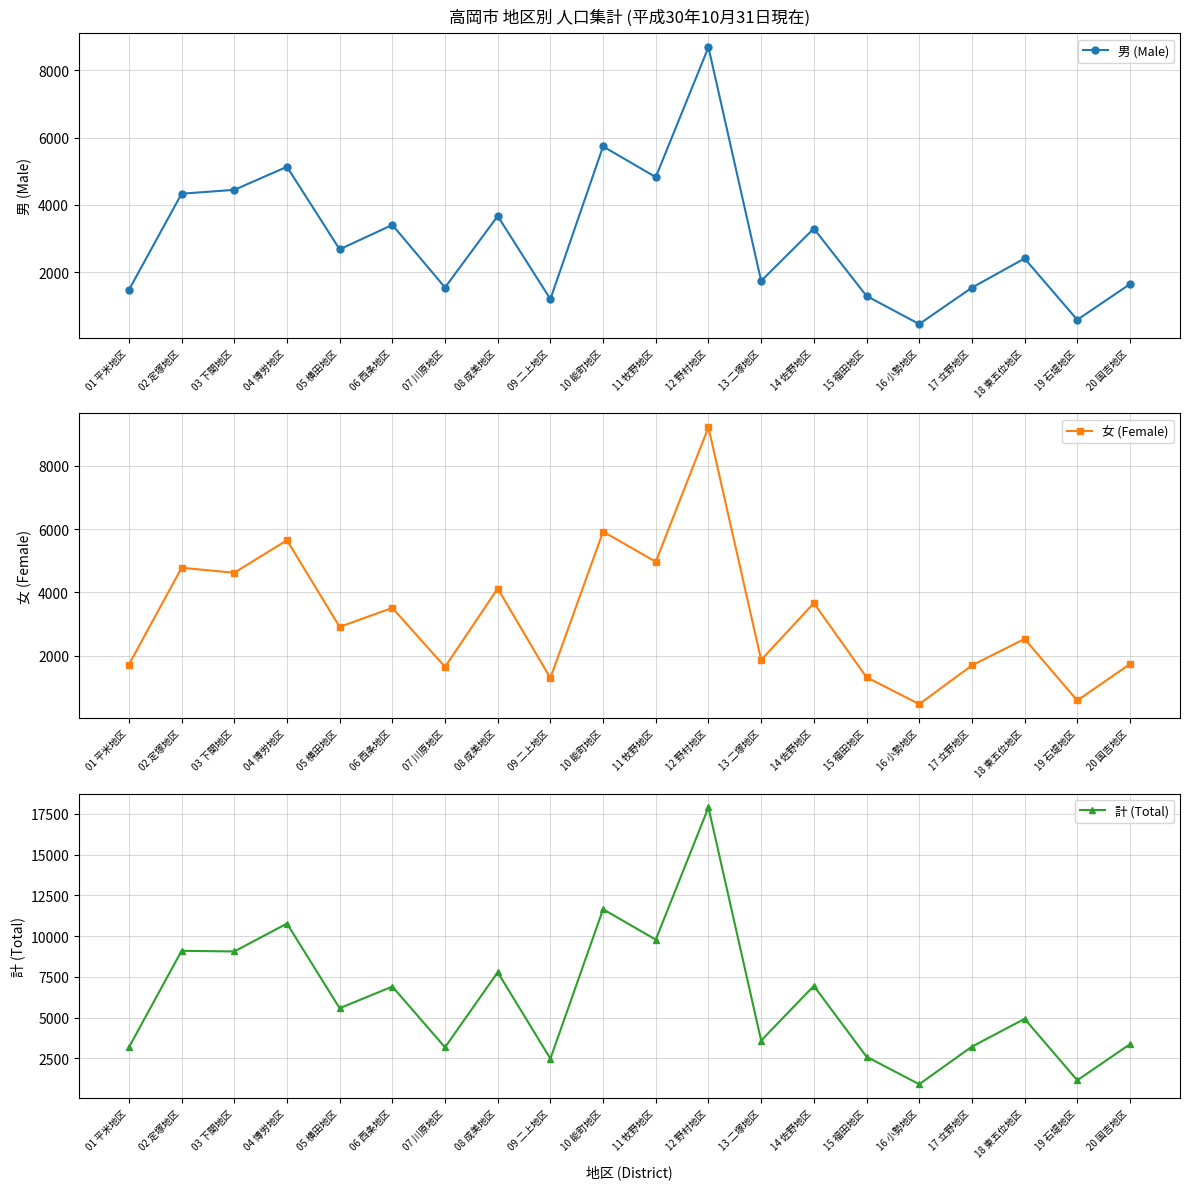

Reading left to right, transcribe all the data shown in this chart.

男 (Male): 01 平米地区=1467	02 定塚地区=4330	03 下関地区=4445	04 博労地区=5130	05 横田地区=2676	06 西条地区=3403	07 川原地区=1541	08 成美地区=3666	09 二上地区=1196	10 能町地区=5736	11 牧野地区=4824	12 野村地区=8686	13 二塚地区=1737	14 佐野地区=3294	15 福田地区=1291	16 小勢地区=454	17 立野地区=1536	18 東五位地区=2404	19 石堤地区=581	20 国吉地区=1642
女 (Female): 01 平米地区=1712	02 定塚地区=4773	03 下関地区=4618	04 博労地区=5644	05 横田地区=2905	06 西条地区=3507	07 川原地区=1640	08 成美地区=4119	09 二上地区=1290	10 能町地区=5917	11 牧野地区=4964	12 野村地区=9215	13 二塚地区=1860	14 佐野地区=3658	15 福田地区=1316	16 小勢地区=463	17 立野地区=1688	18 東五位地区=2526	19 石堤地区=579	20 国吉地区=1730
計 (Total): 01 平米地区=3179	02 定塚地区=9103	03 下関地区=9063	04 博労地区=10774	05 横田地区=5581	06 西条地区=6910	07 川原地区=3181	08 成美地区=7785	09 二上地区=2486	10 能町地区=11653	11 牧野地区=9788	12 野村地区=17901	13 二塚地区=3597	14 佐野地区=6952	15 福田地区=2607	16 小勢地区=917	17 立野地区=3224	18 東五位地区=4930	19 石堤地区=1160	20 国吉地区=3372